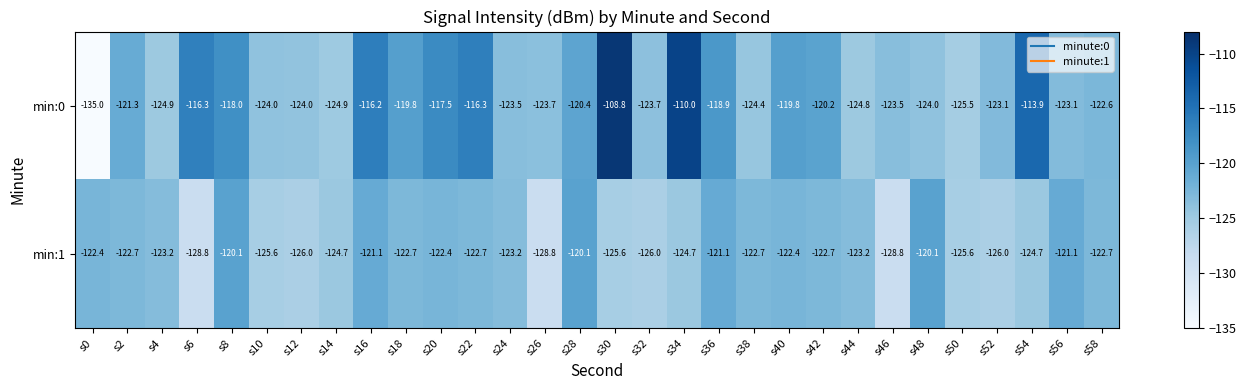

What is the difference between the highest and lowest values at s18?

2.9